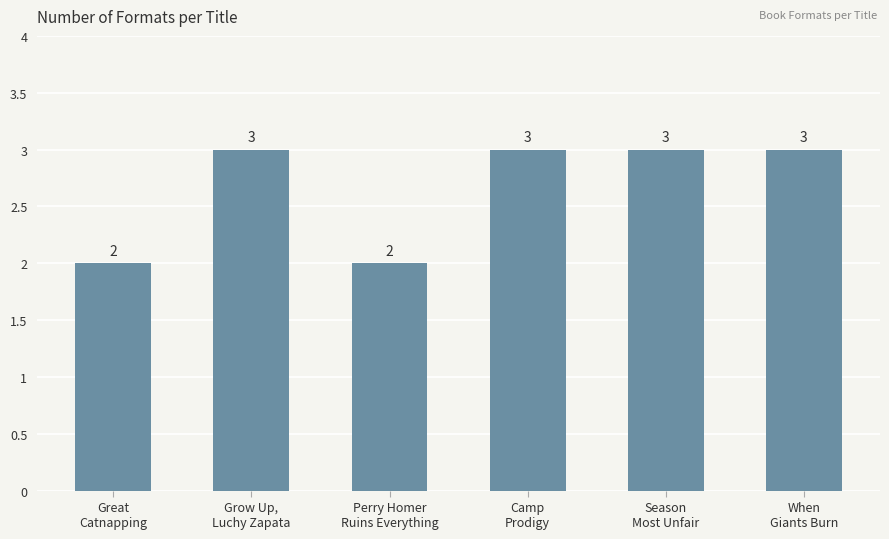

The value at Grow Up,
Luchy Zapata is 4. True or false?

False